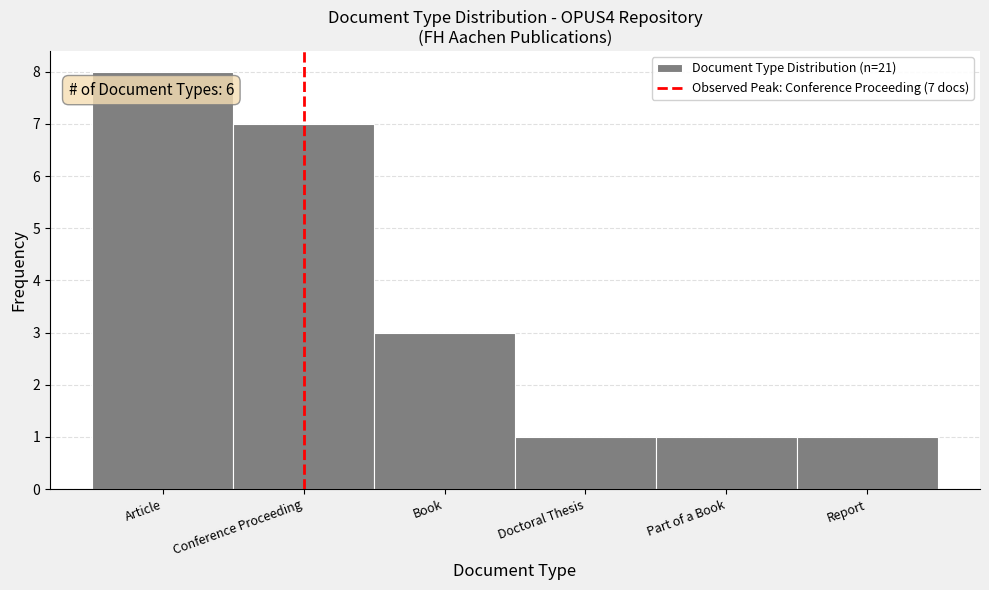

Reading left to right, list all the values displayed in this chart.

Article=8	Conference Proceeding=7	Book=3	Doctoral Thesis=1	Part of a Book=1	Report=1